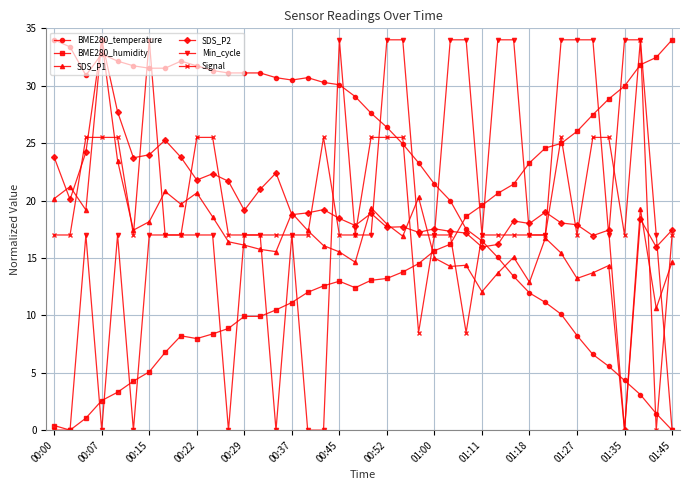

How many series are shown in this chart?

6